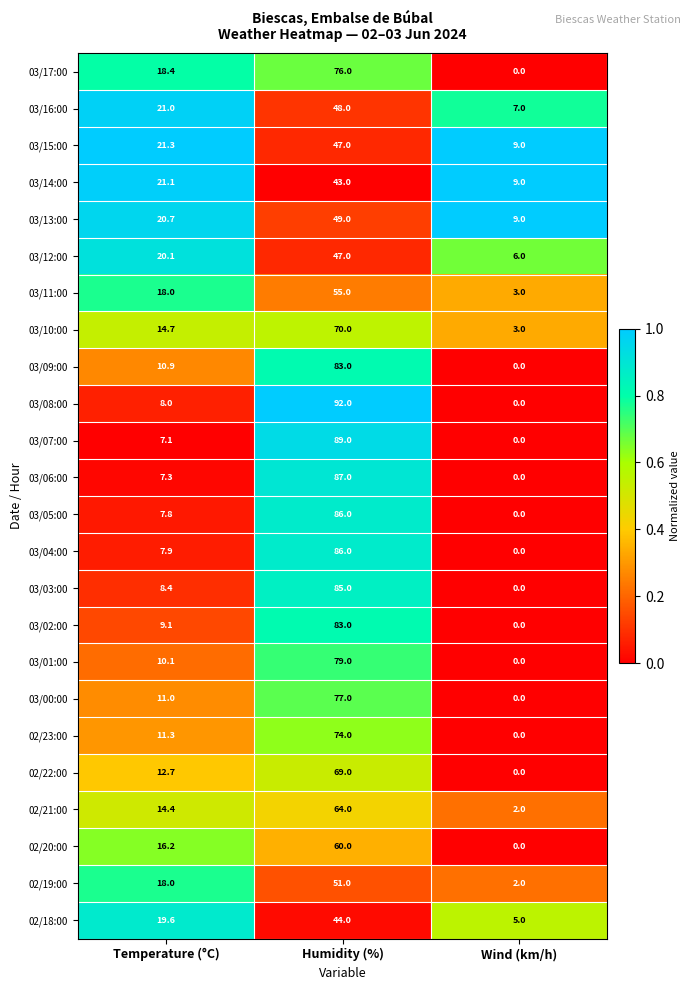

What is the maximum value shown in the chart?

92.0